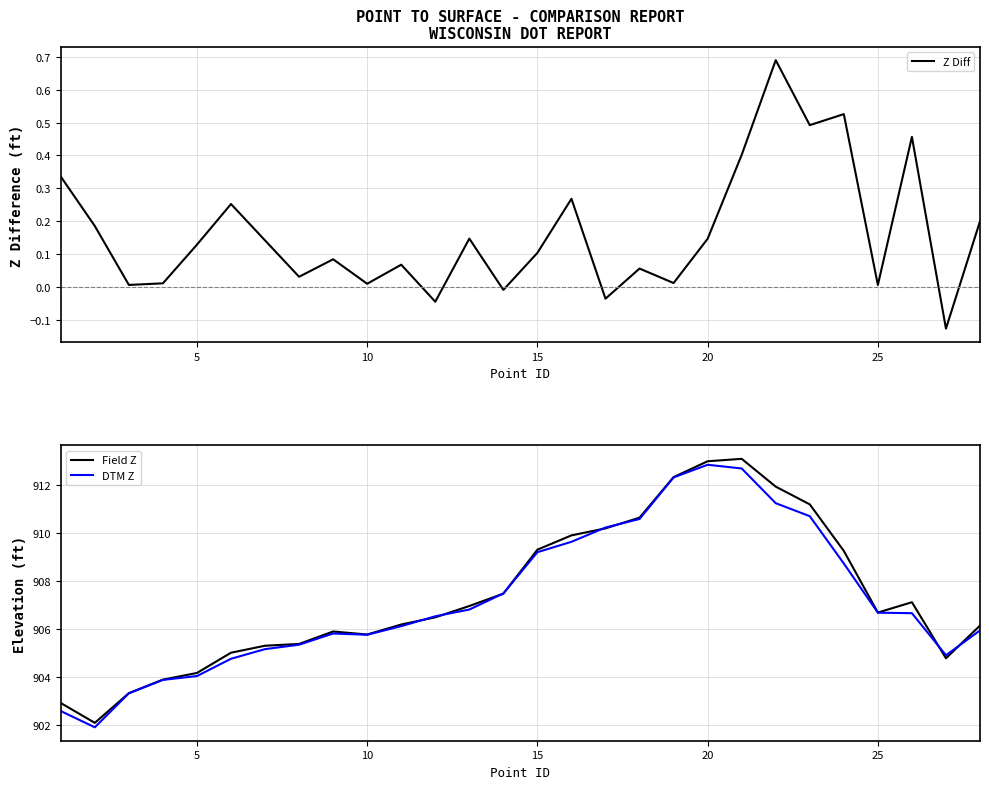

The DTM Z series shows 906.7 at 25. True or false?

True